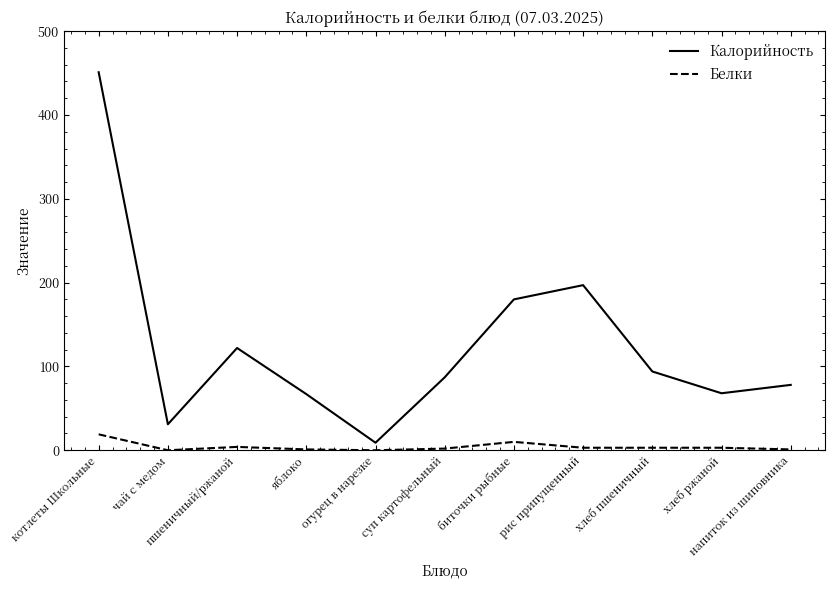

What is the sum of all Белки values?

46